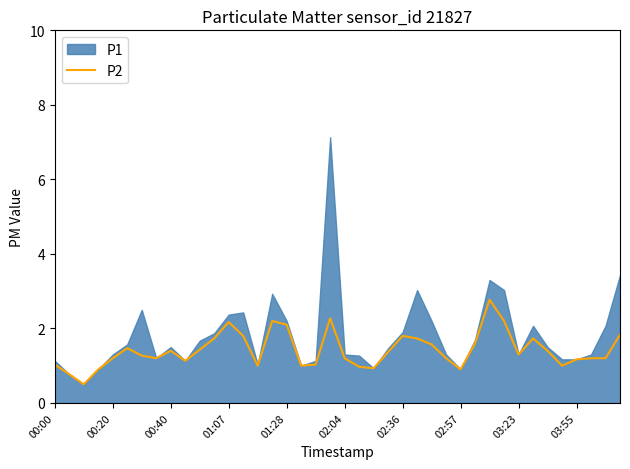

Is it true that P2 equals 1.2 at 00:20?

True